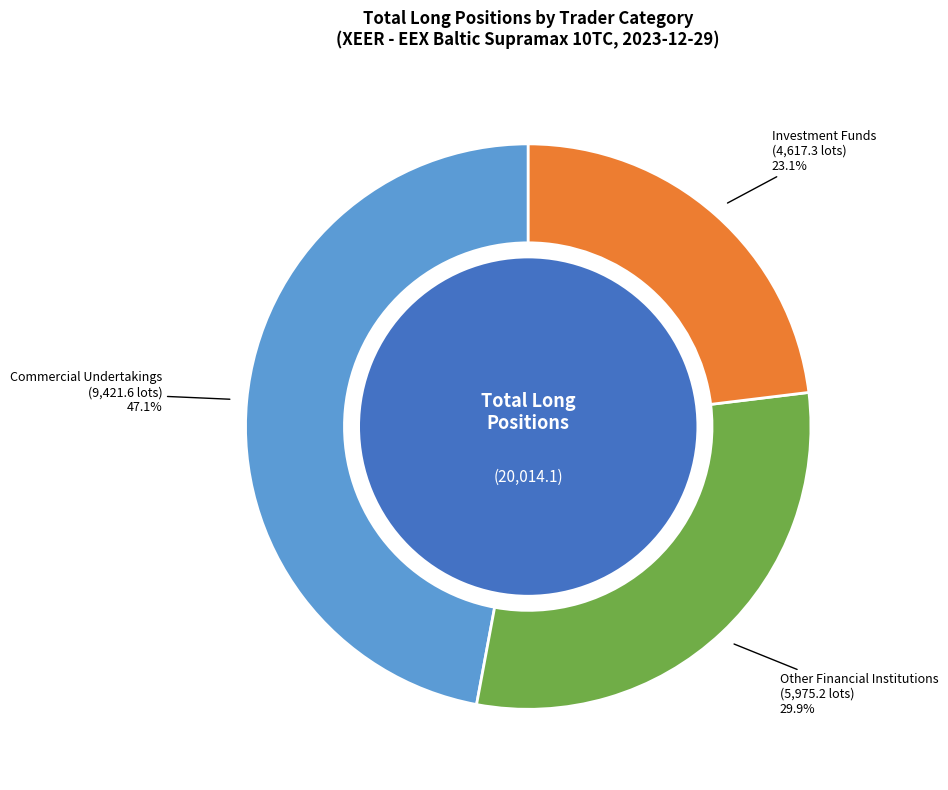

What portion of the pie excludes Operators with compliance obligations Long?

100.0%